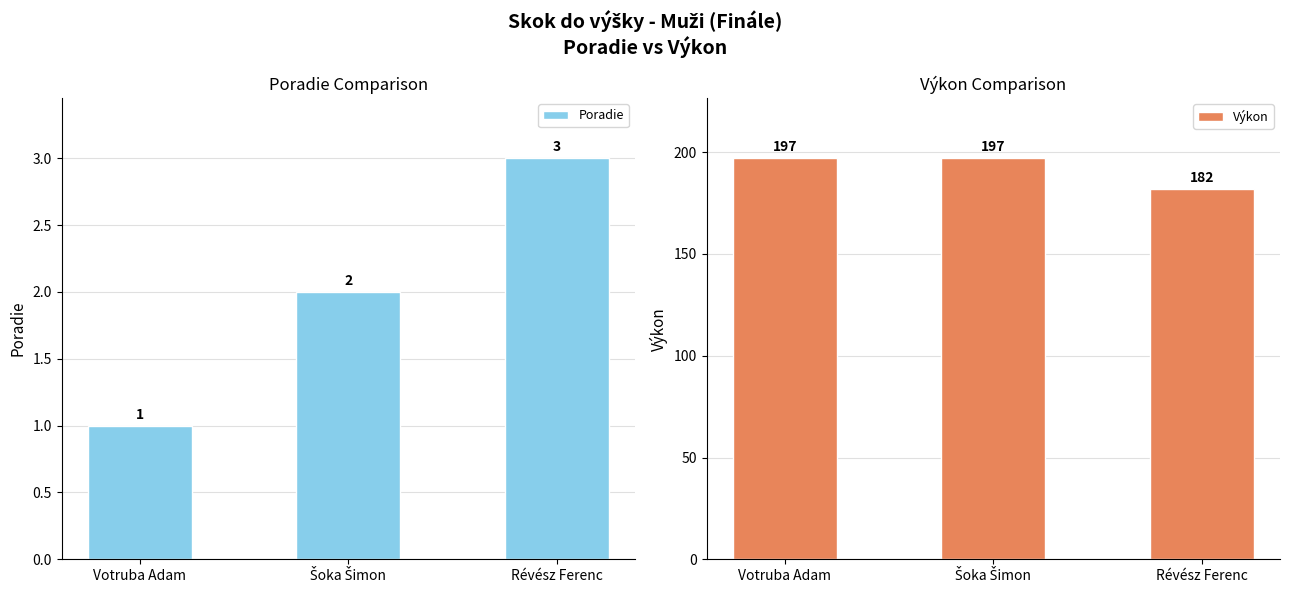

What position from the right is Votruba Adam?

3